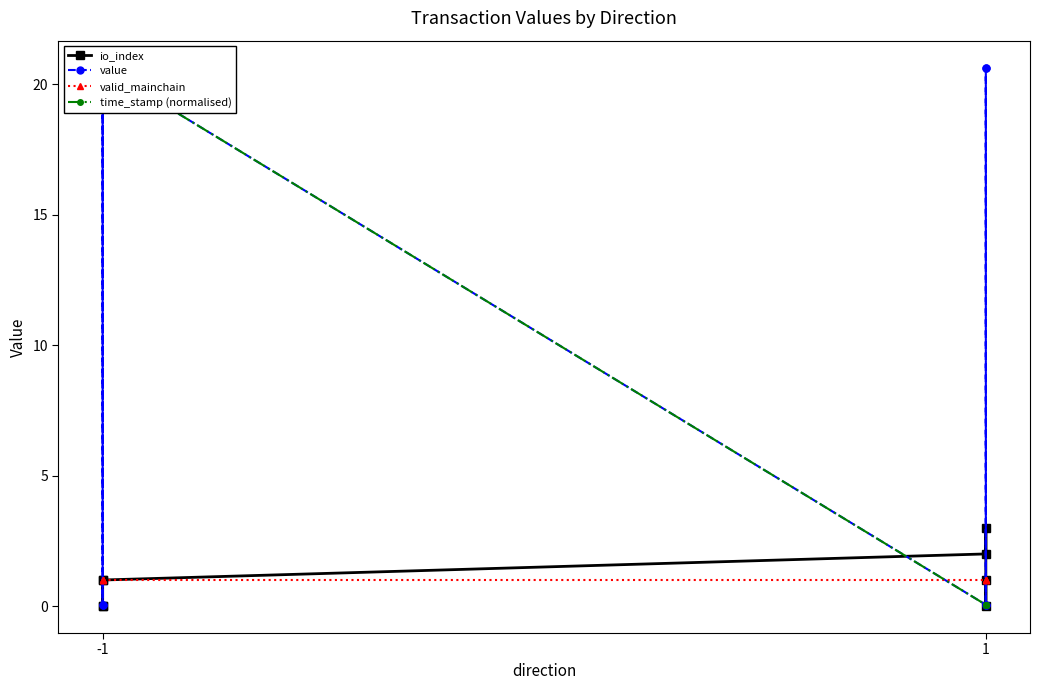

The value of io_index at -1 is -1.7. True or false?

False